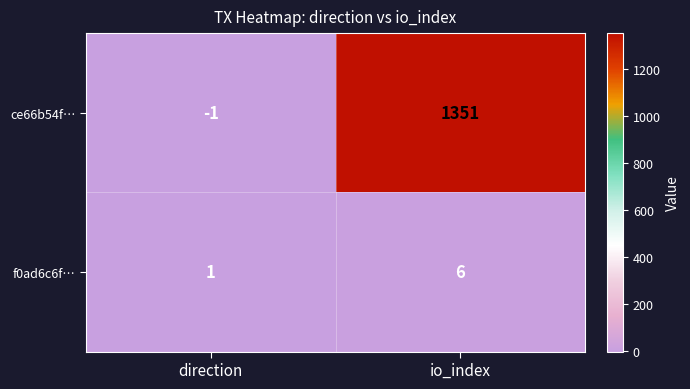

Rank the series at io_index from lowest to highest value.

f0ad6c6f…, ce66b54f…